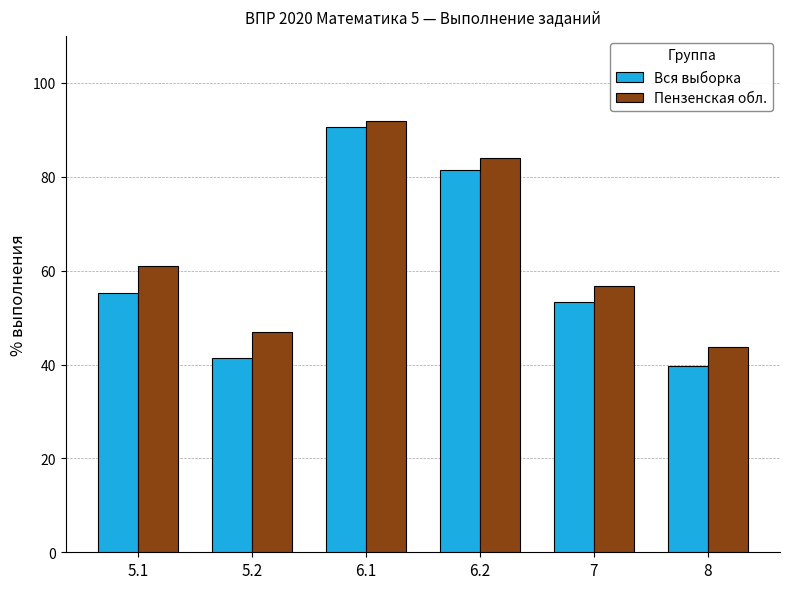

Reading right to left, list all the values displayed in this chart.

Вся выборка: 8=39.7	7=53.4	6.2=81.3	6.1=90.5	5.2=41.4	5.1=55.2
Пензенская обл.: 8=43.8	7=56.7	6.2=84.0	6.1=91.9	5.2=47.0	5.1=61.0